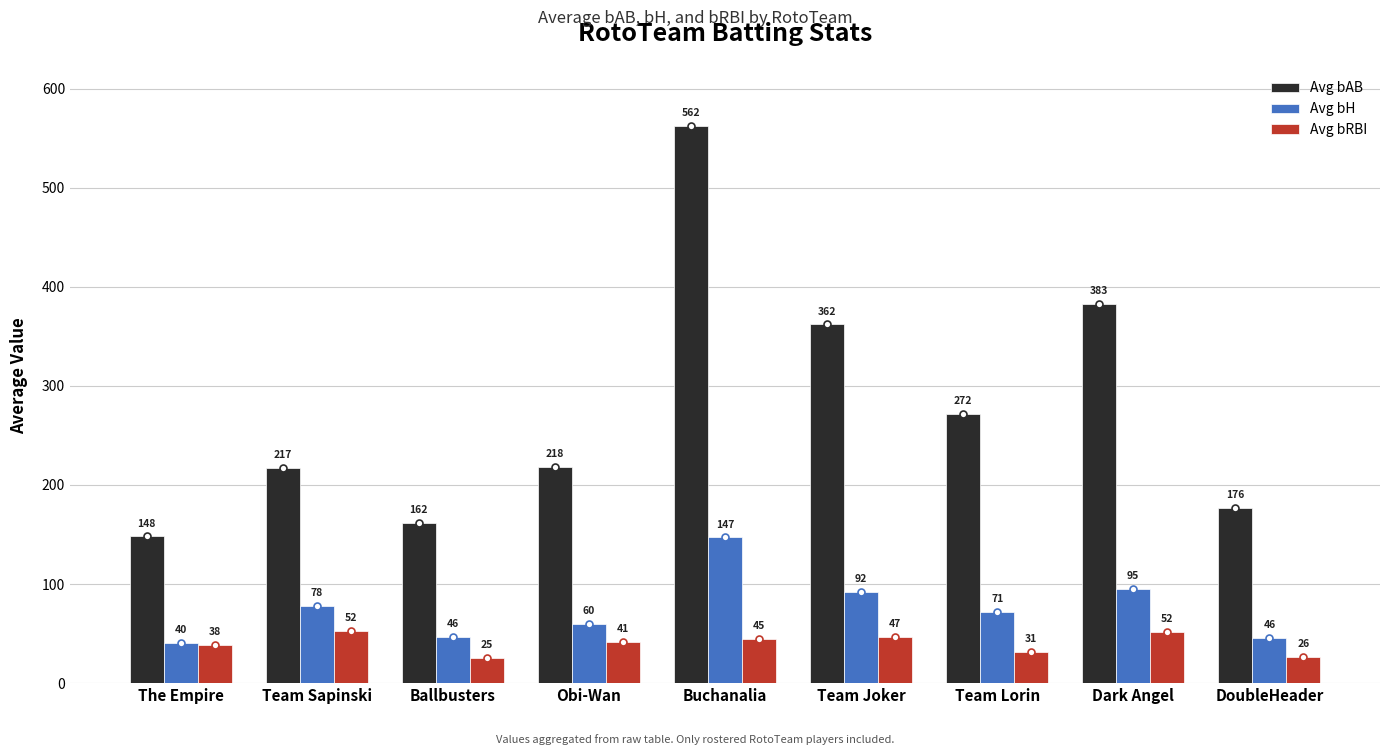

The Avg bAB series shows 112.2 at DoubleHeader. True or false?

False